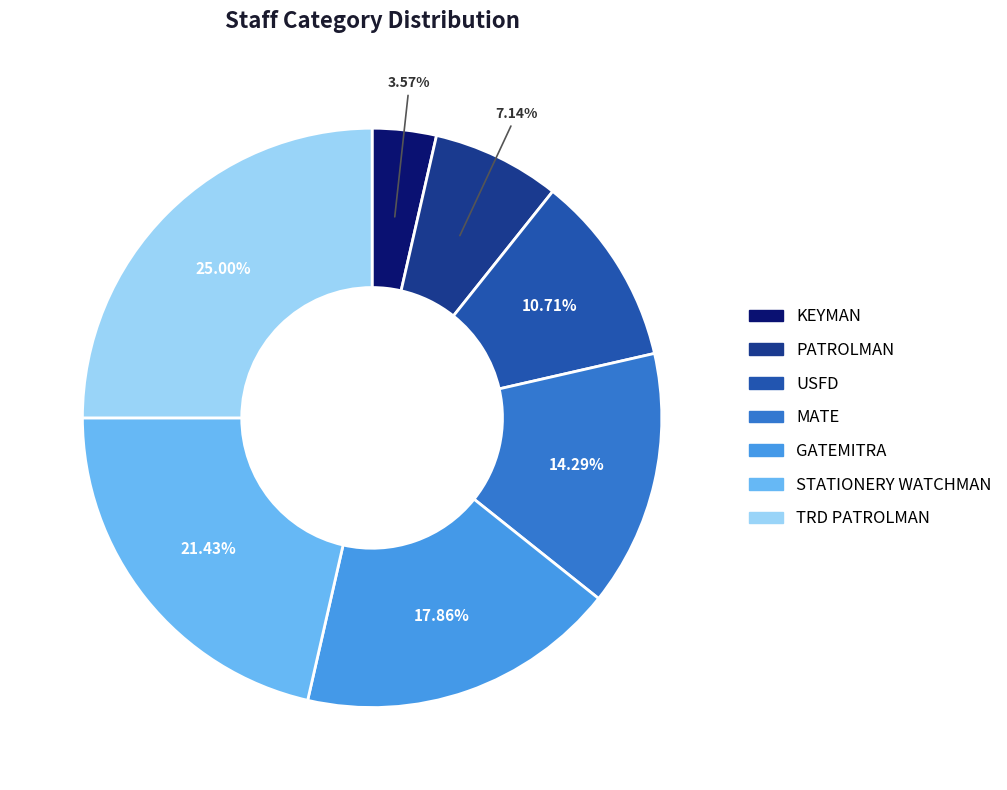

To the nearest percent, what is the difference between the KEYMAN and TRD PATROLMAN slice percentages?

21%